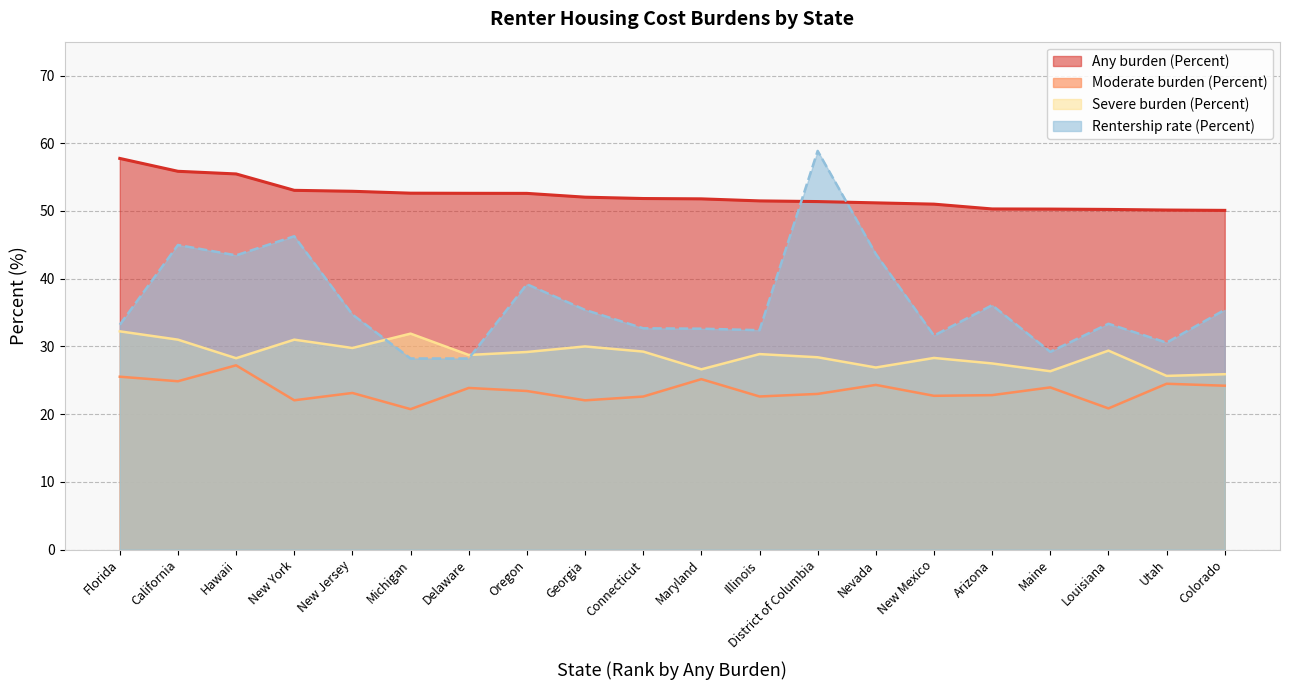

Does the chart have visible grid lines?

Yes